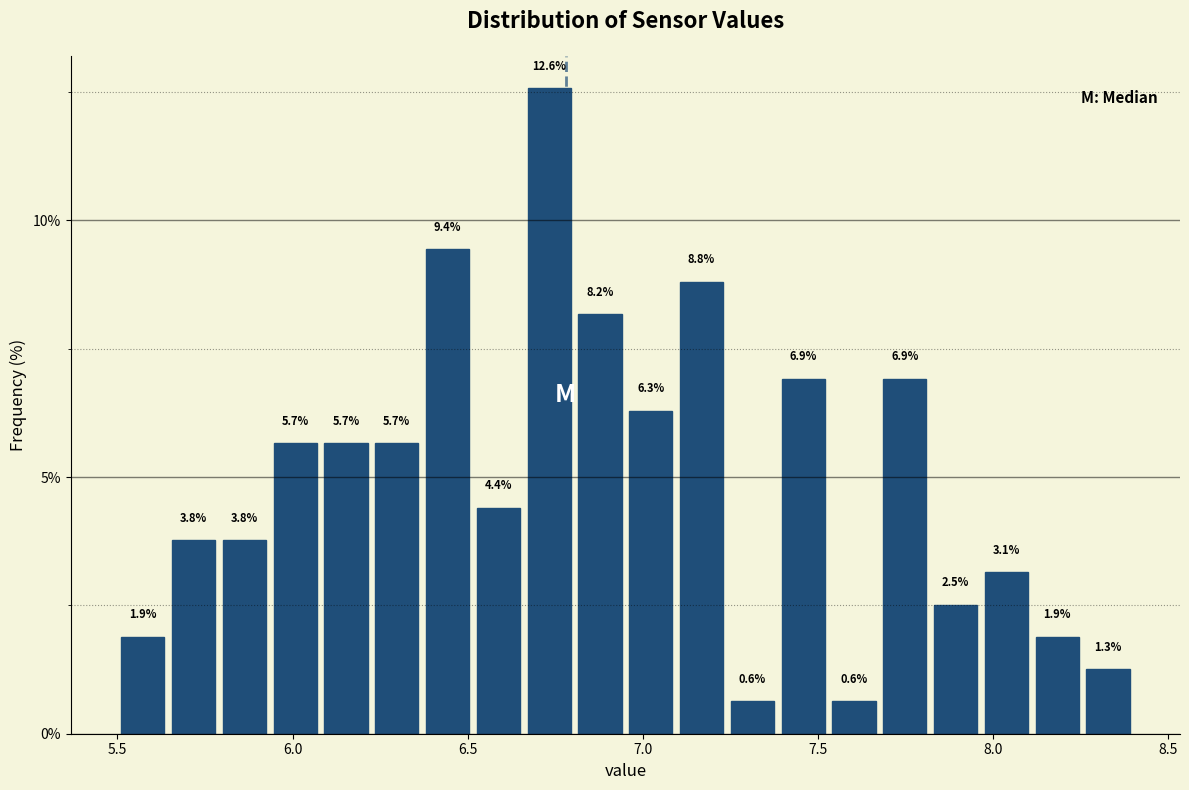

Read against the x-axis, roughly where is the centre of the tallest bar?

6.75